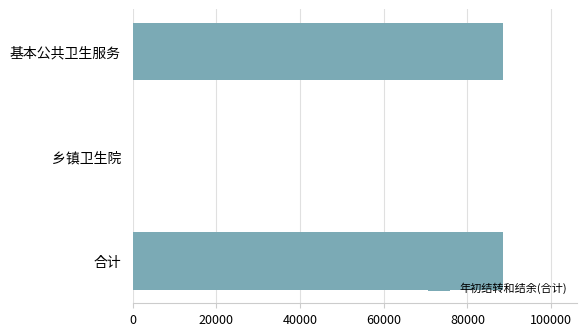

The value at 基本公共卫生服务 is 48896.8. True or false?

False